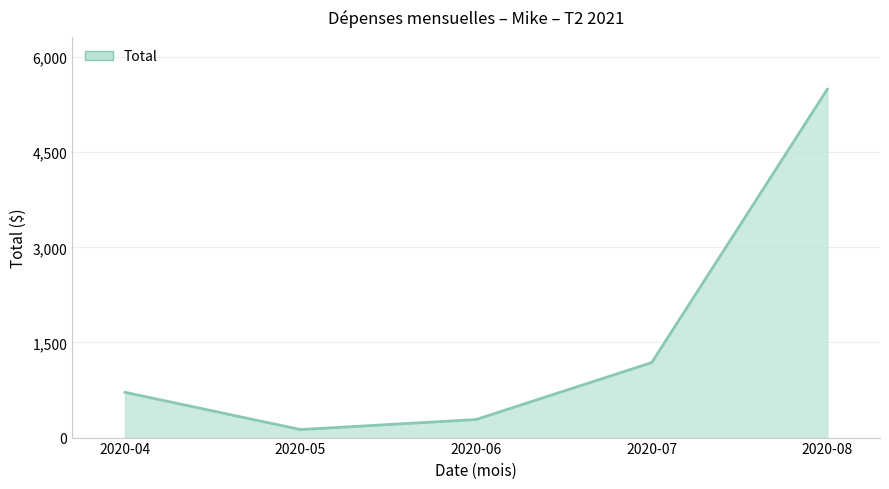

What is the greatest value displayed?

5493.0